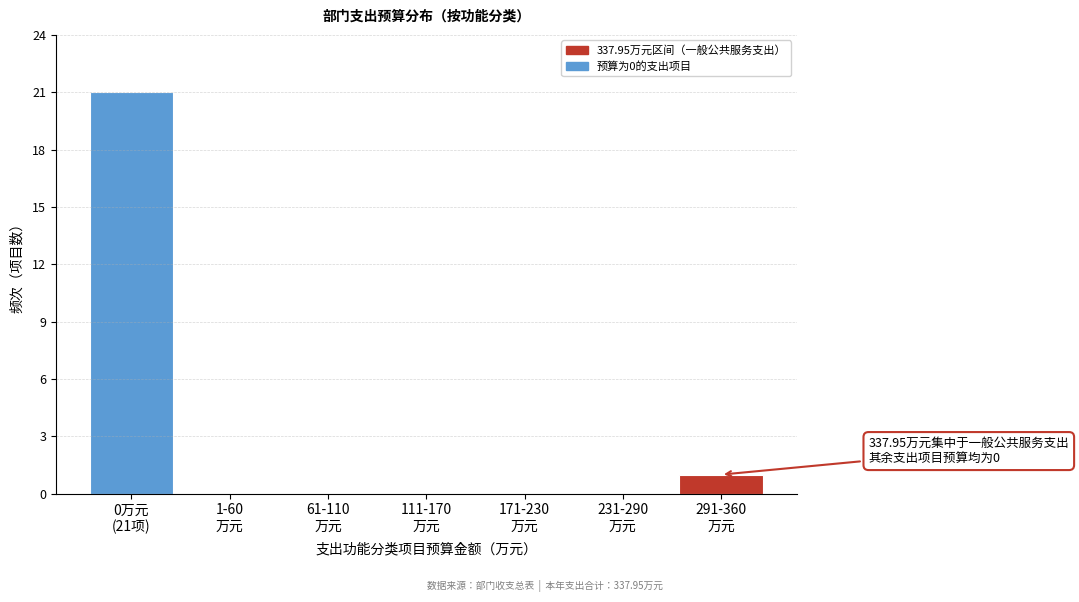

What is the maximum value shown in the chart?

21